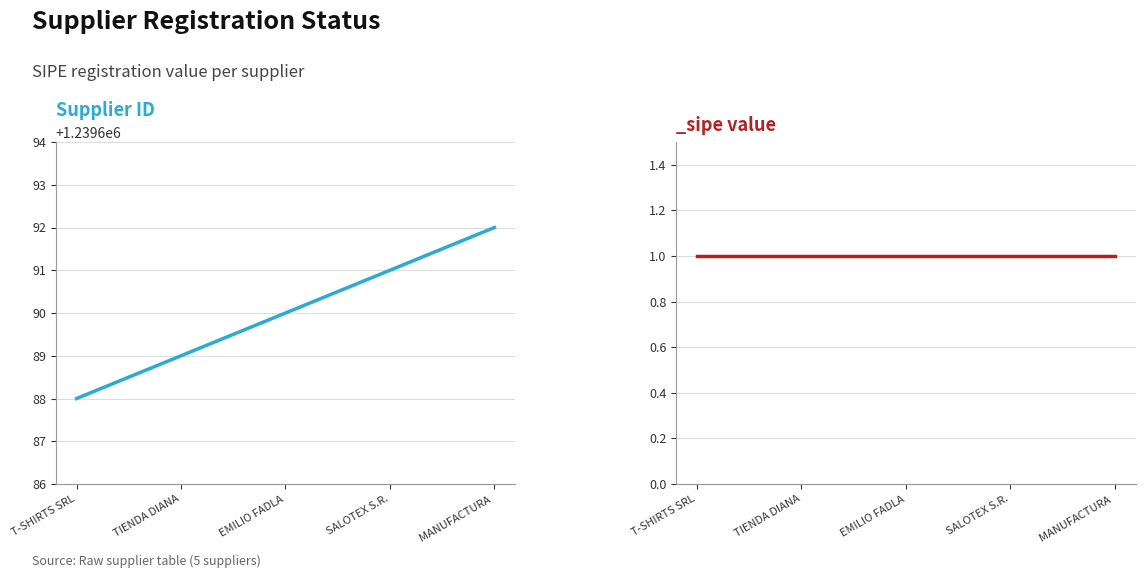

True or false: the data has more than 2 interior local peaks.

False